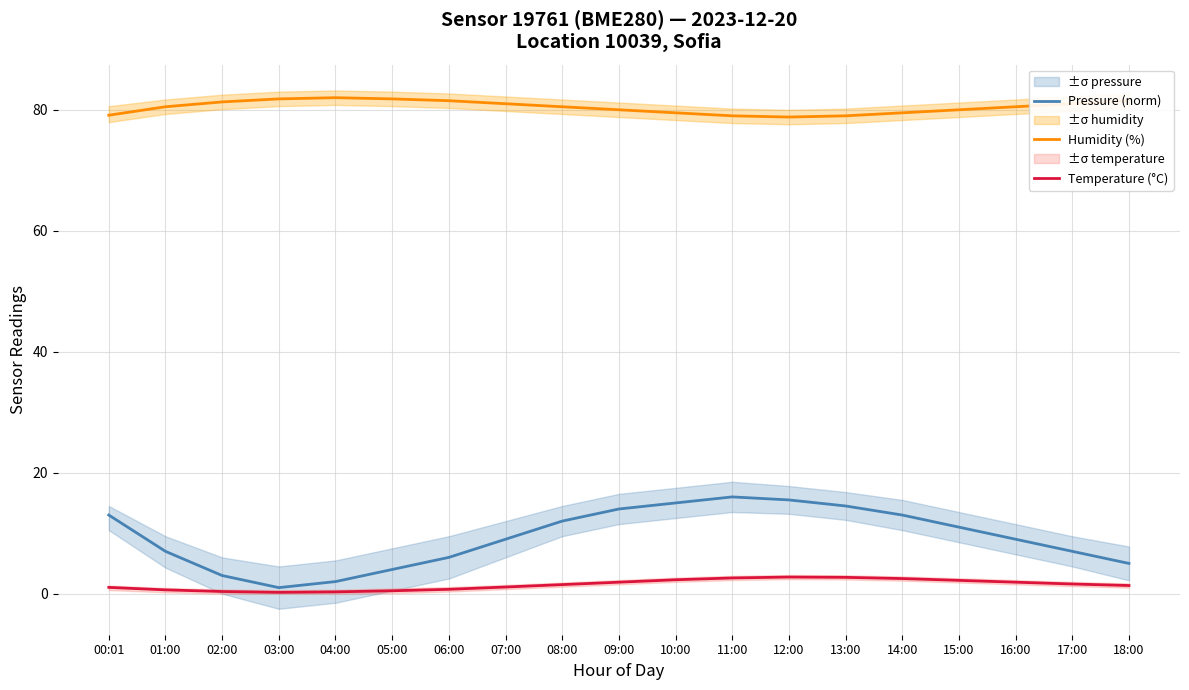

What is the label of the 12th point from the right?

07:00